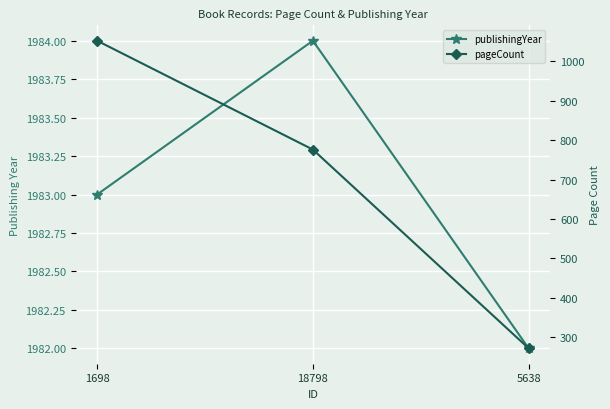

What is the label of the 3rd point from the left?

5638